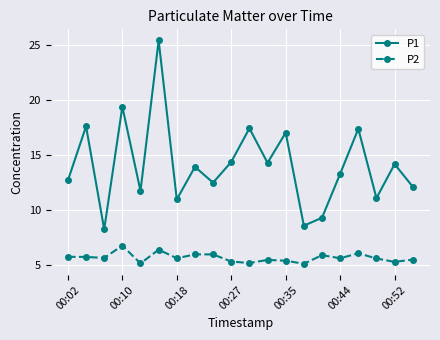

List the series in order of their overall mean, highest first.

P1, P2